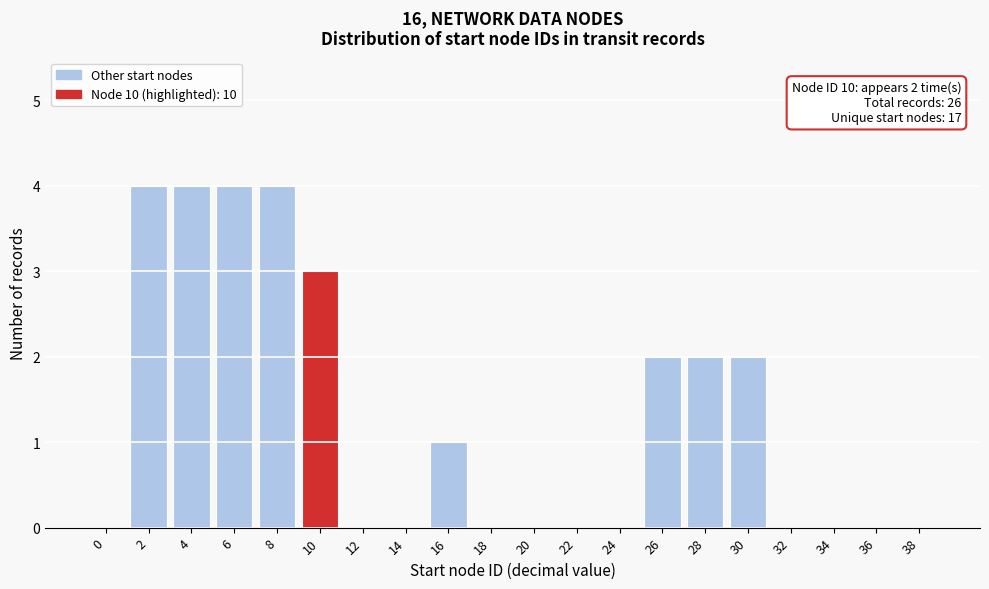

Reading right to left, list all the values displayed in this chart.

38=0	36=0	34=0	32=0	30=2	28=2	26=2	24=0	22=0	20=0	18=0	16=1	14=0	12=0	10=3	8=4	6=4	4=4	2=4	0=0